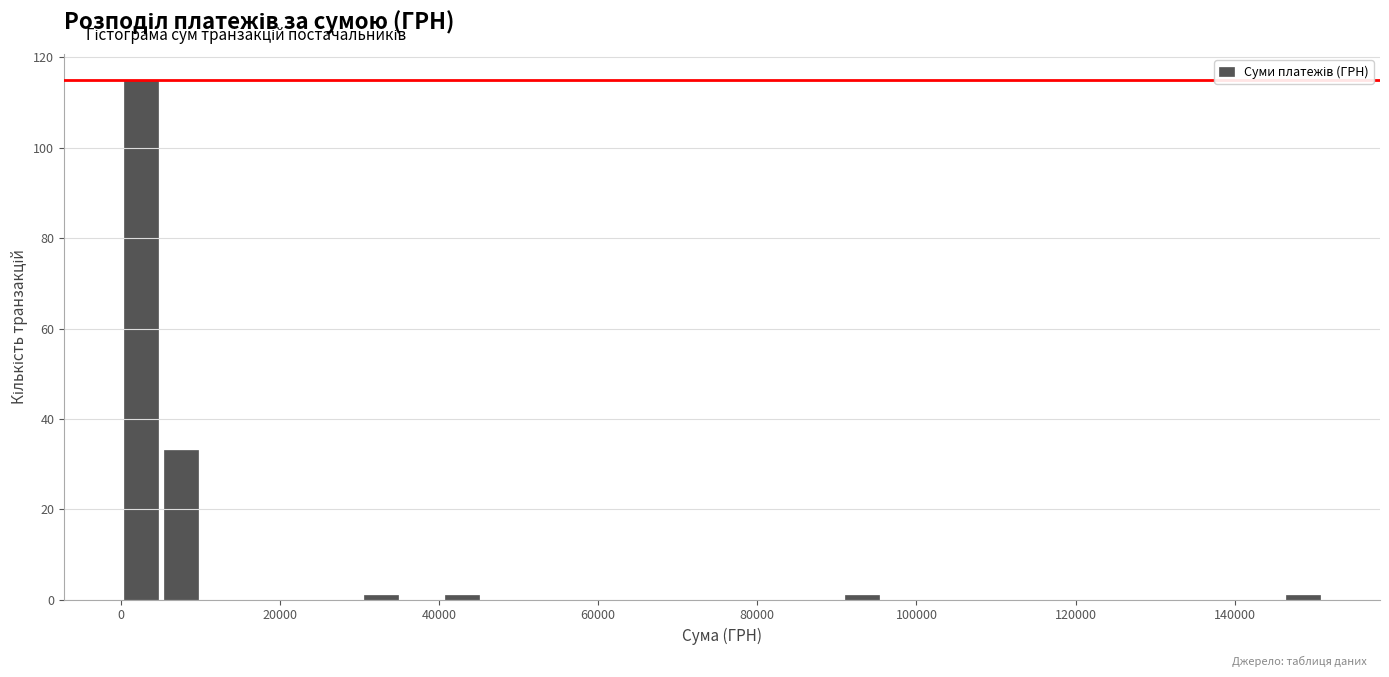

Around what value on the x-axis is the tallest bar? Give the approximate position of its centre, as read against the axis.

2000